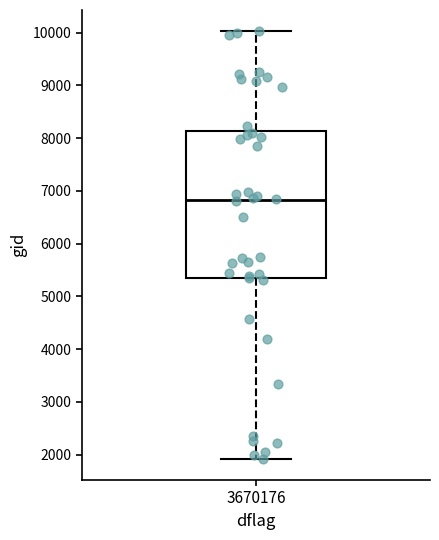

Read this box plot against the y-axis: the position of the median line, the range covered by the box, and the ends of both whiskers. The values are not printed on the chart, so give them approximately, as read against the axis.

median 6800, box 5300 to 8100, whiskers 1900 to 10000